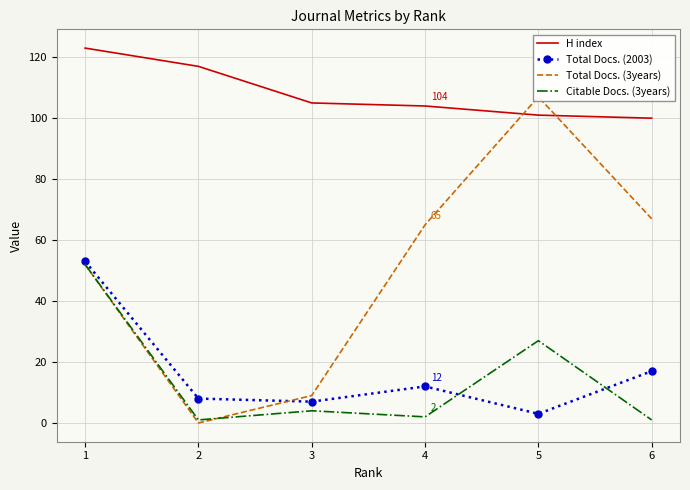

Reading left to right, list all the values displayed in this chart.

H index: 1=123	2=117	3=105	4=104	5=101	6=100
Total Docs. (2003): 1=53	2=8	3=7	4=12	5=3	6=17
Total Docs. (3years): 1=52	2=0	3=9	4=65	5=107	6=67
Citable Docs. (3years): 1=52	2=1	3=4	4=2	5=27	6=1